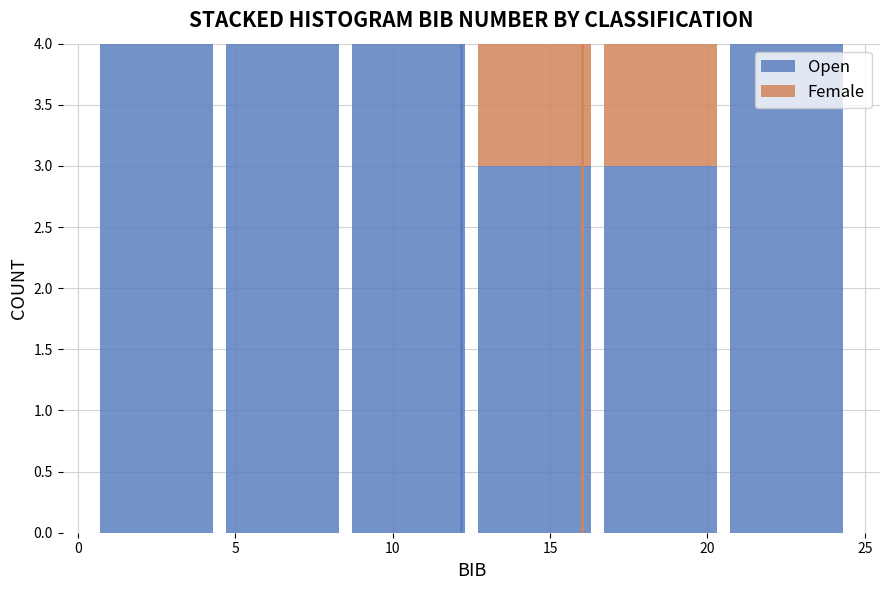

Reading left to right, list every stacked bar in this chart as the range it spans on the x-axis followed by its total height. The values are not printed on the chart, so give them approximately, as read against the axis.

0.5 to 4.5: 4
4.5 to 8.5: 4
8.5 to 12.5: 4
12.5 to 16.5: 4
16.5 to 20.5: 4
20.5 to 24.5: 4